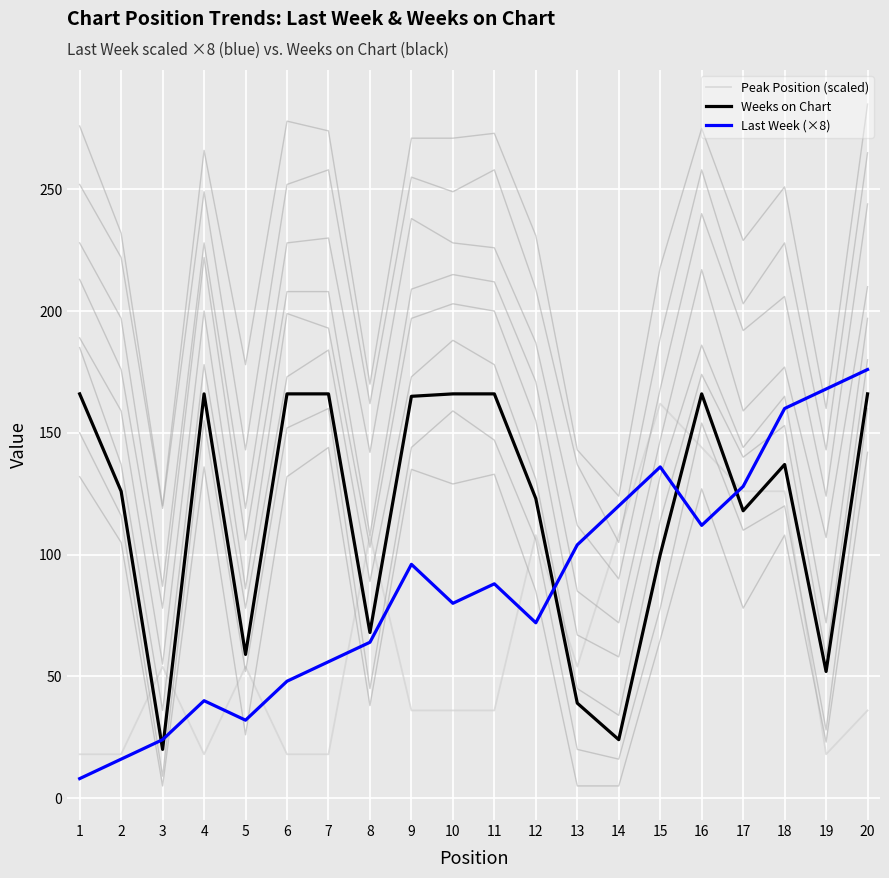

List the series in order of their overall mean, highest first.

Weeks on Chart, Last Week (×8), Peak Position (scaled)